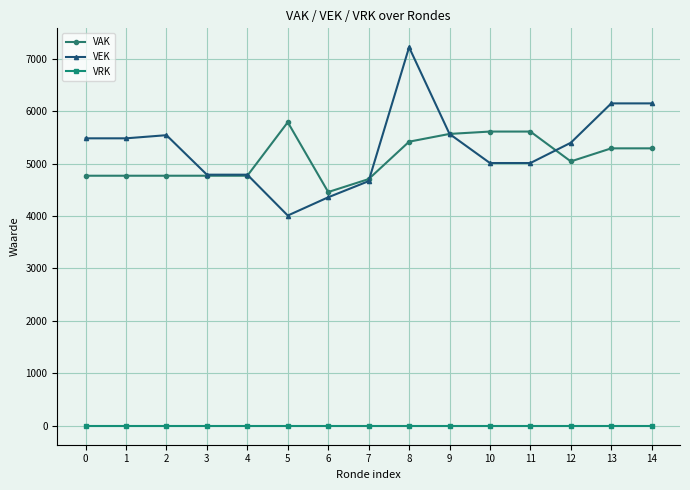

Is the value of VEK at 8 greater than the value of VAK at 4?

Yes